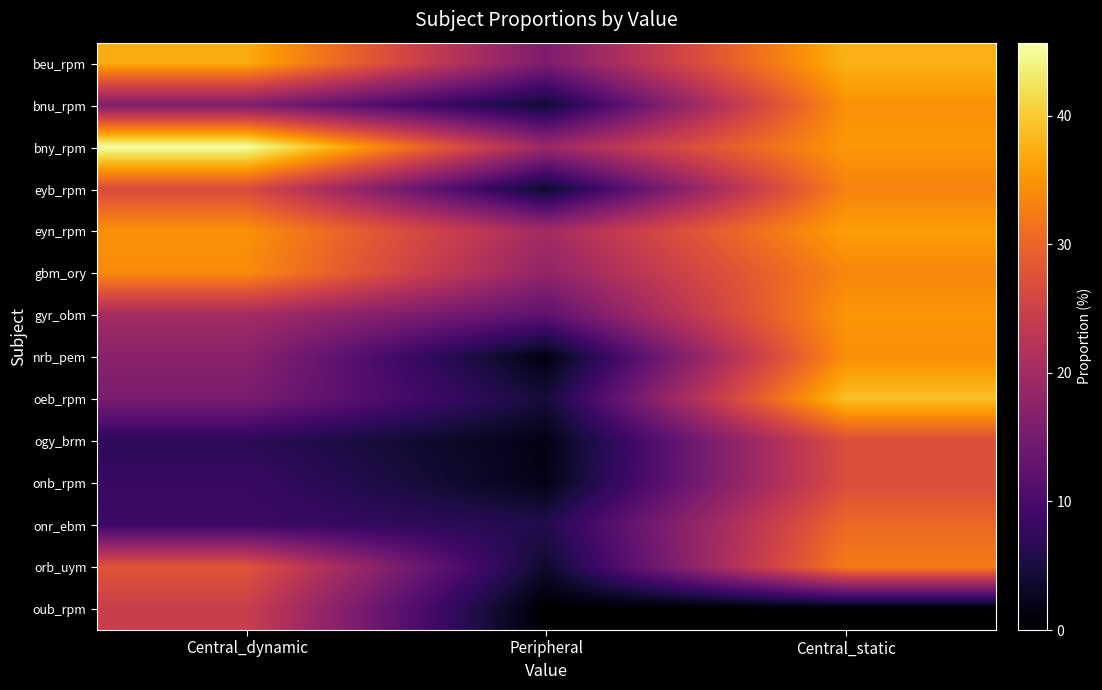

At which category does the chart reach its peak across all series?

Central_dynamic